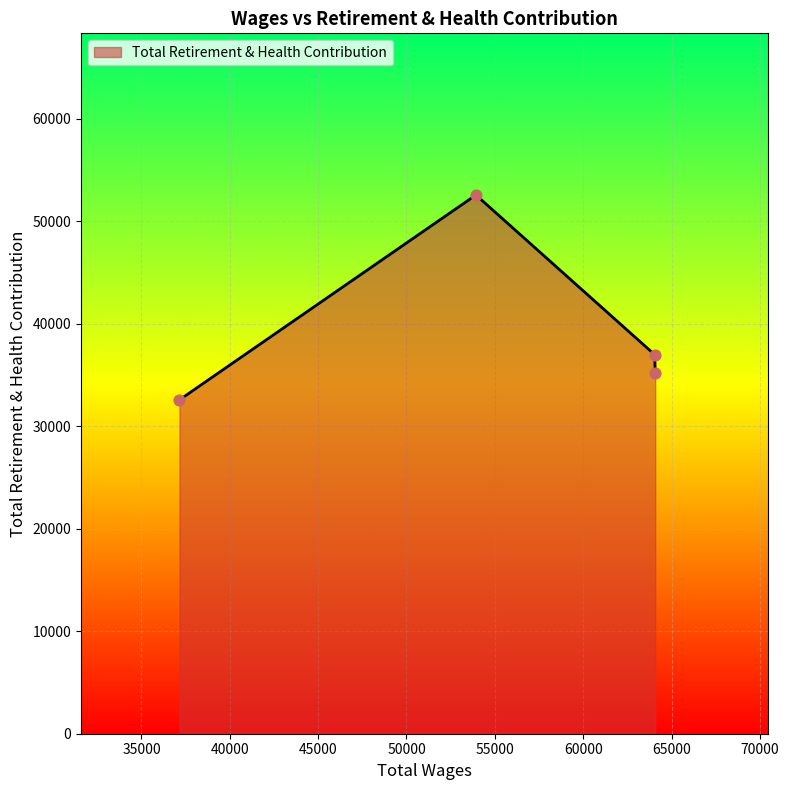

True or false: there are more than 1 points higher than both neighbors.

False